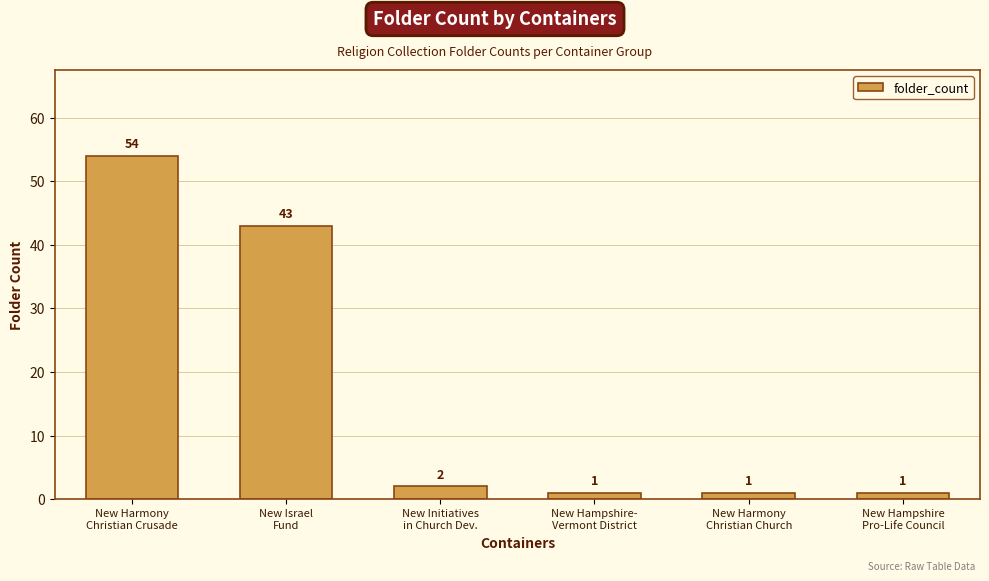

Reading left to right, extract all data points from this chart.

54	43	2	1	1	1